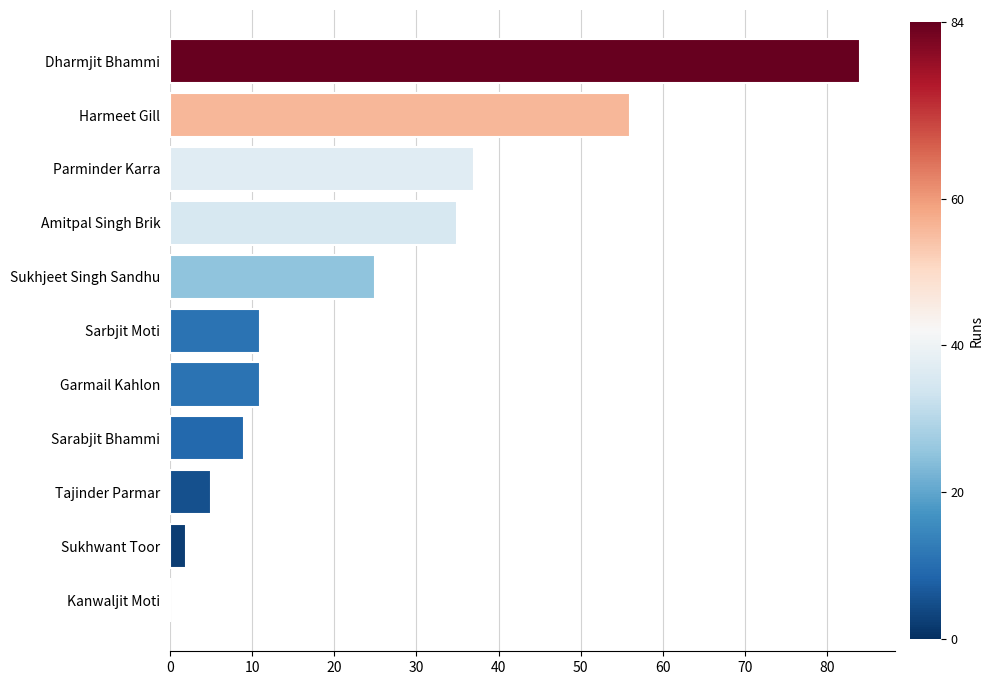

Which has a higher value, Sarbjit Moti or Parminder Karra?

Parminder Karra